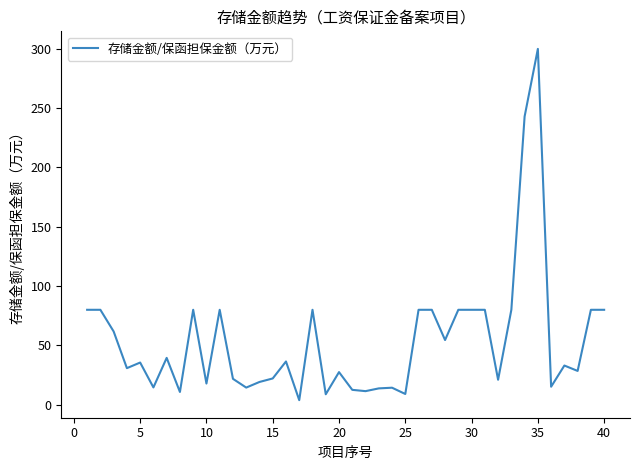

What is the greatest value displayed?

300.0